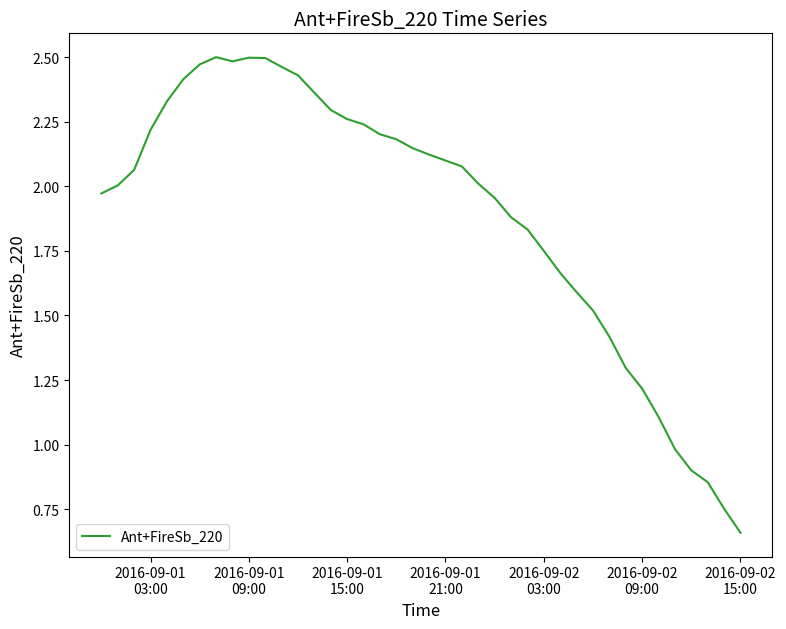

Is this an area chart (filled region under the line)?

No